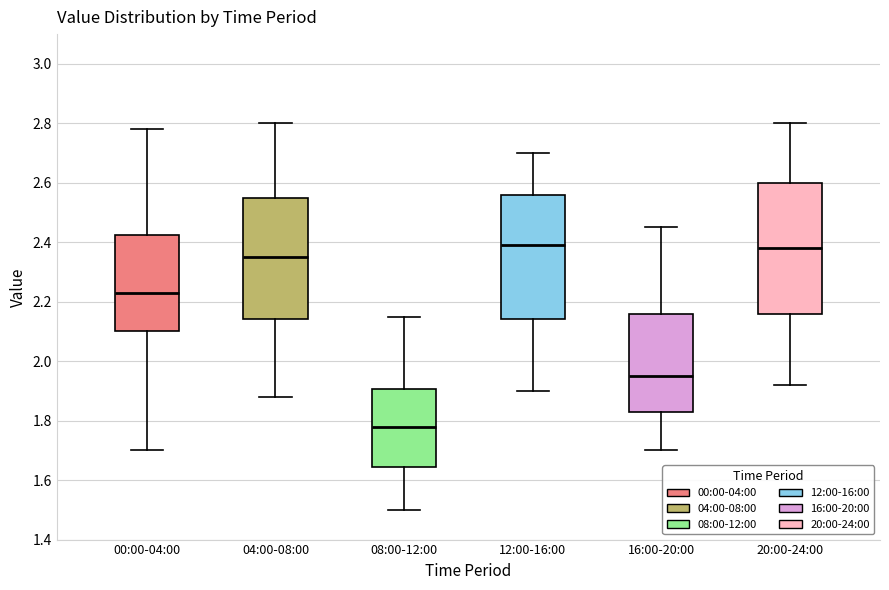

Which box's median line is the lowest?

08:00-12:00